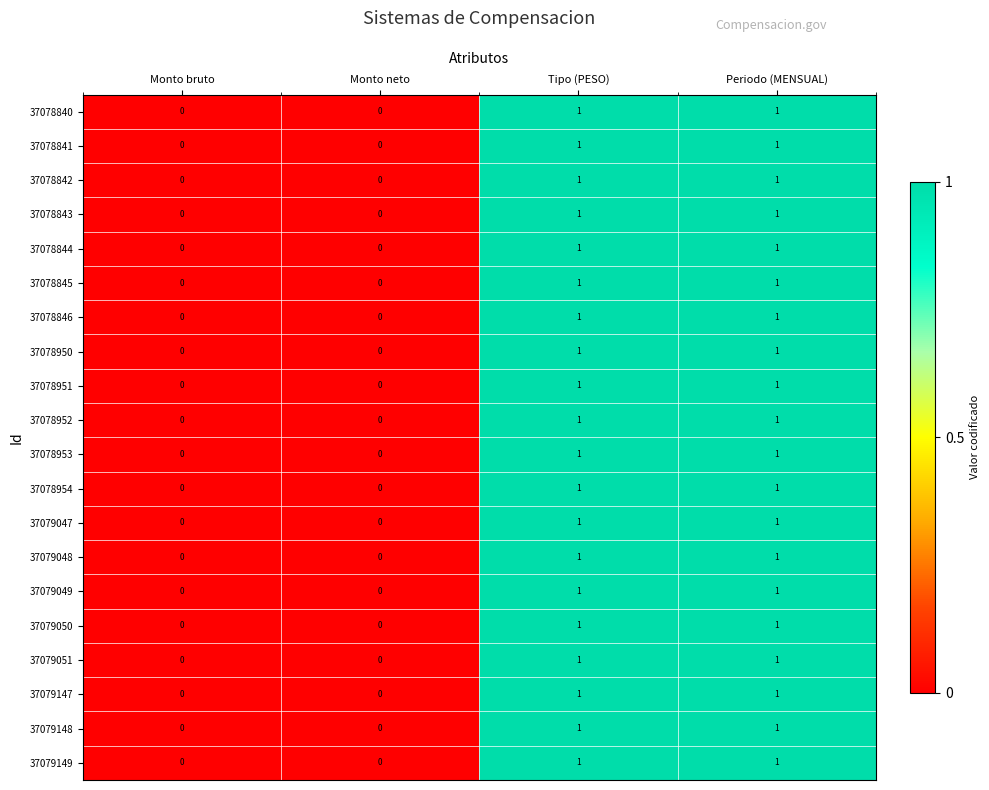

True or false: 37078843 has a value of -1 at Monto neto.

False